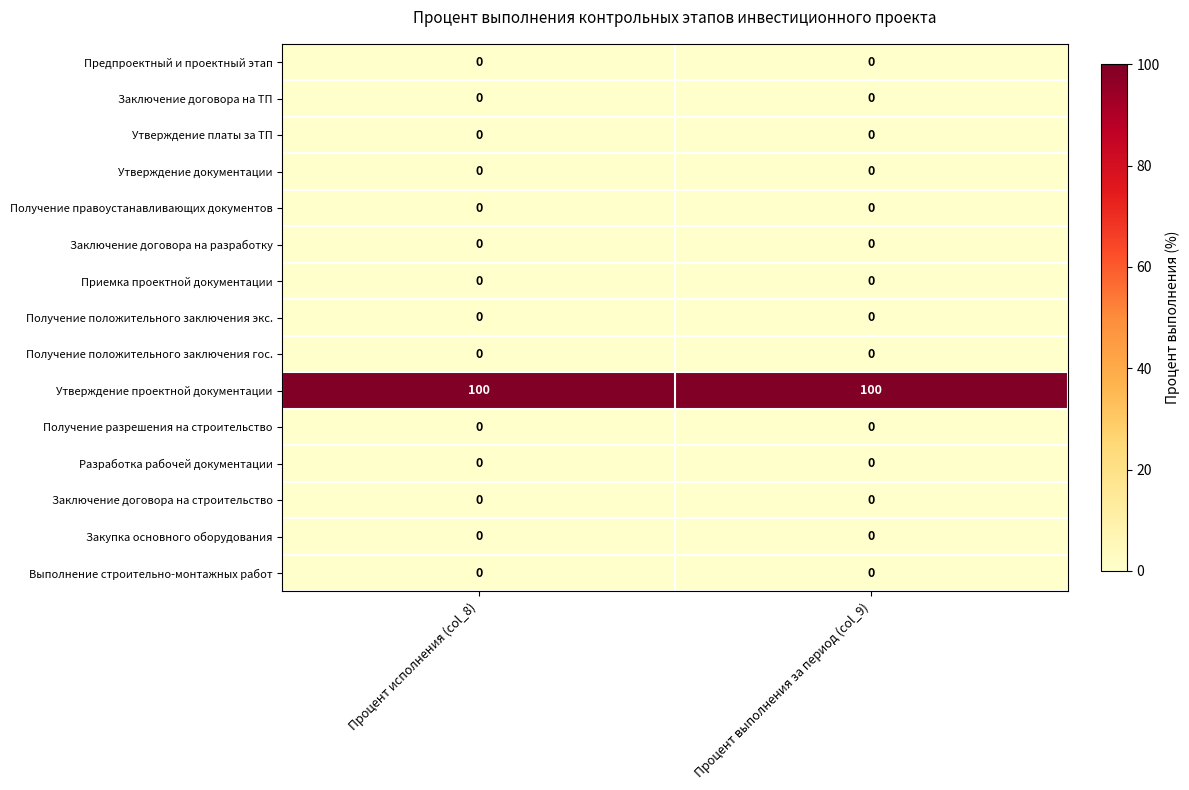

What is the difference between the highest and lowest values at Процент исполнения (col_8)?

100